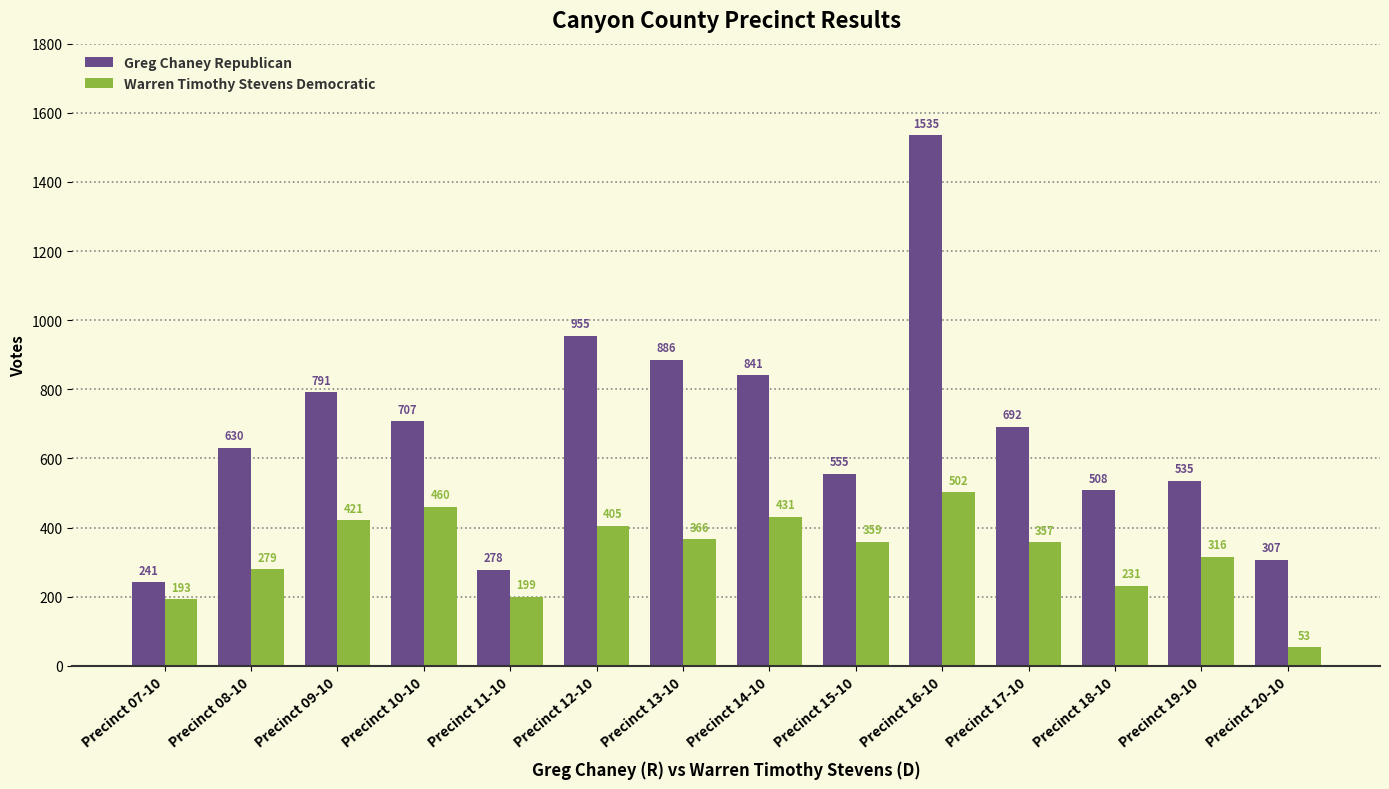

What is the spread (max minus min) of values at Precinct 09-10?

370